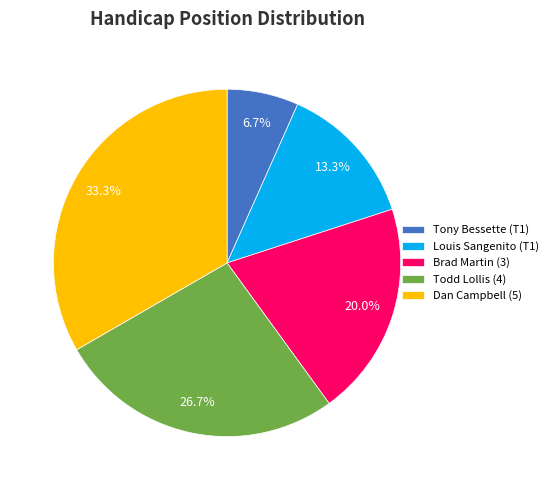

Which slice is the largest?

Dan Campbell (5)